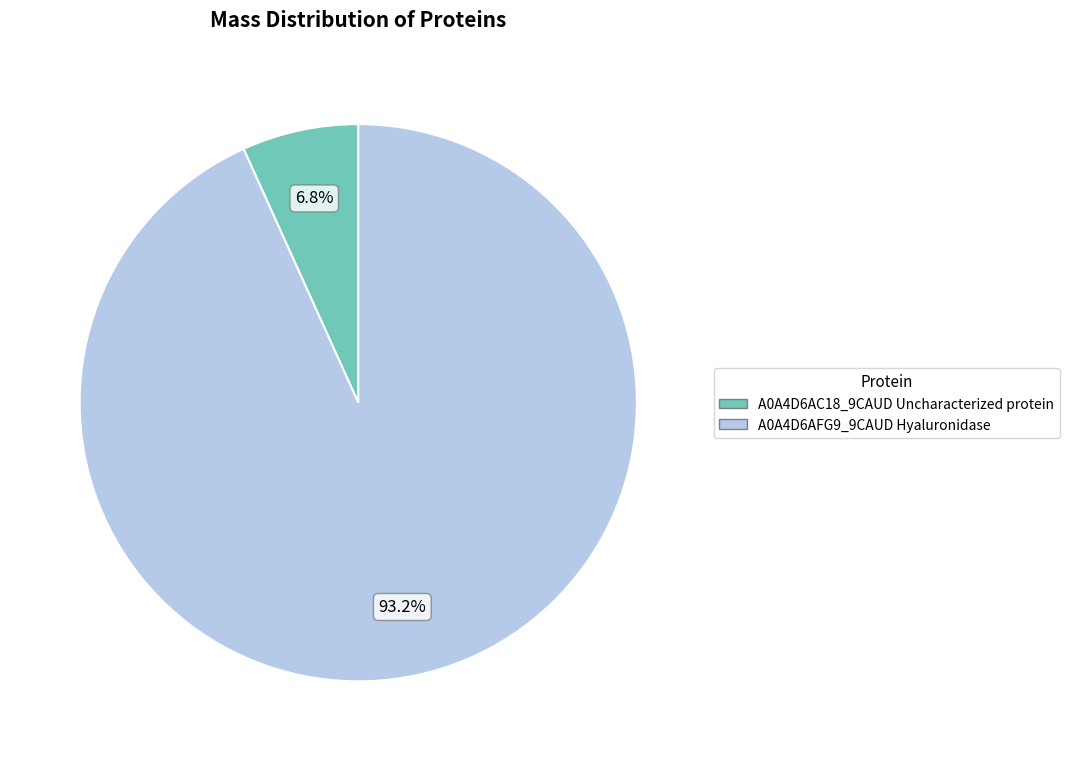

The A0A4D6AFG9_9CAUD Hyaluronidase slice represents 83% of the pie. True or false?

False